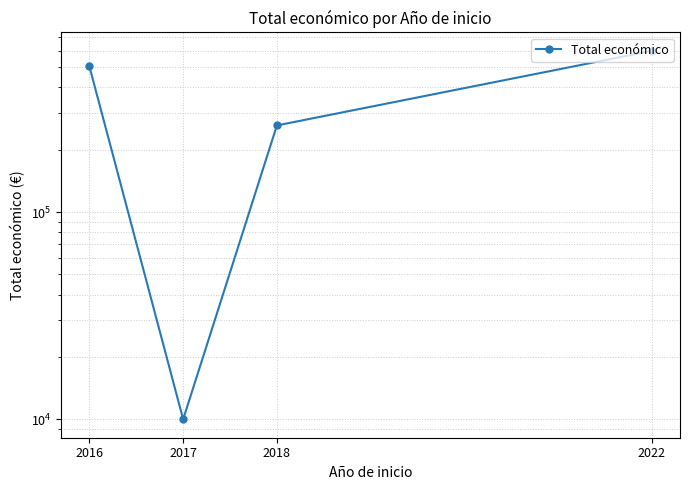

Which has a higher value, 2018 or 2017?

2018